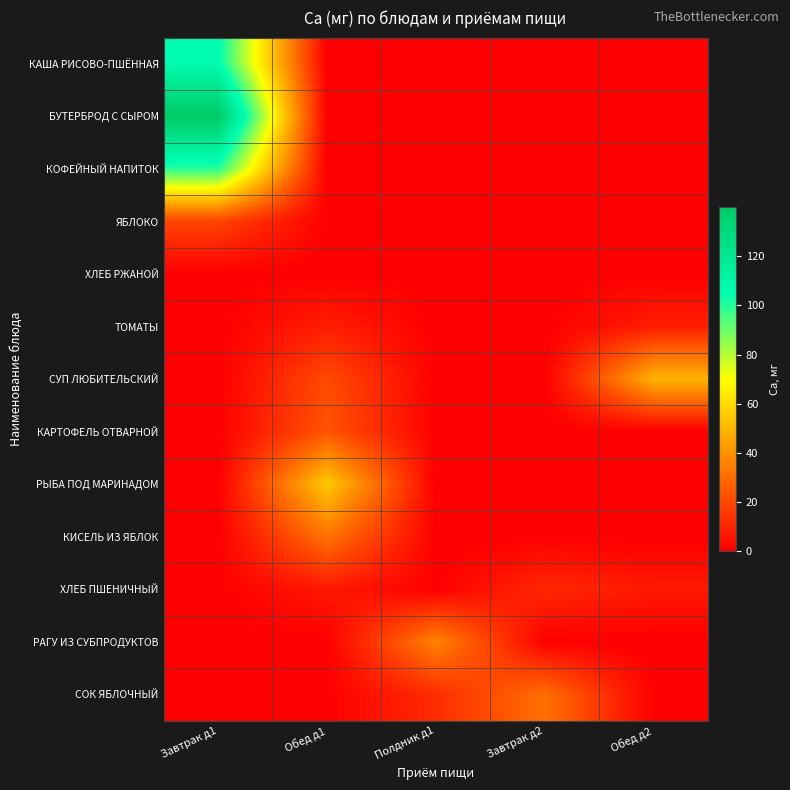

Reading right to left, transcribe all the data shown in this chart.

КАША РИСОВО-ПШЁННАЯ: Обед д2=0.0	Завтрак д2=0.0	Полдник д1=0.0	Обед д1=0.0	Завтрак д1=106.0
БУТЕРБРОД С СЫРОМ: Обед д2=0.0	Завтрак д2=0.0	Полдник д1=0.0	Обед д1=0.0	Завтрак д1=139.9
КОФЕЙНЫЙ НАПИТОК: Обед д2=0.0	Завтрак д2=0.0	Полдник д1=0.0	Обед д1=0.0	Завтрак д1=100.0
ЯБЛОКО: Обед д2=0.0	Завтрак д2=0.0	Полдник д1=0.0	Обед д1=0.0	Завтрак д1=19.2
ХЛЕБ РЖАНОЙ: Обед д2=0.0	Завтрак д2=0.0	Полдник д1=0.0	Обед д1=0.0	Завтрак д1=0.0
ТОМАТЫ: Обед д2=8.4	Завтрак д2=0.0	Полдник д1=0.0	Обед д1=8.4	Завтрак д1=0.0
СУП ЛЮБИТЕЛЬСКИЙ: Обед д2=49.2	Завтрак д2=0.0	Полдник д1=0.0	Обед д1=20.8	Завтрак д1=0.0
КАРТОФЕЛЬ ОТВАРНОЙ: Обед д2=0.0	Завтрак д2=0.0	Полдник д1=0.0	Обед д1=23.3	Завтрак д1=0.0
РЫБА ПОД МАРИНАДОМ: Обед д2=0.0	Завтрак д2=0.0	Полдник д1=0.0	Обед д1=55.3	Завтрак д1=0.0
КИСЕЛЬ ИЗ ЯБЛОК: Обед д2=0.0	Завтрак д2=0.0	Полдник д1=0.0	Обед д1=31.8	Завтрак д1=0.0
ХЛЕБ ПШЕНИЧНЫЙ: Обед д2=6.9	Завтрак д2=11.5	Полдник д1=0.0	Обед д1=6.9	Завтрак д1=0.0
РАГУ ИЗ СУБПРОДУКТОВ: Обед д2=0.0	Завтрак д2=0.0	Полдник д1=36.1	Обед д1=0.0	Завтрак д1=0.0
СОК ЯБЛОЧНЫЙ: Обед д2=0.0	Завтрак д2=30.6	Полдник д1=12.6	Обед д1=0.0	Завтрак д1=0.0